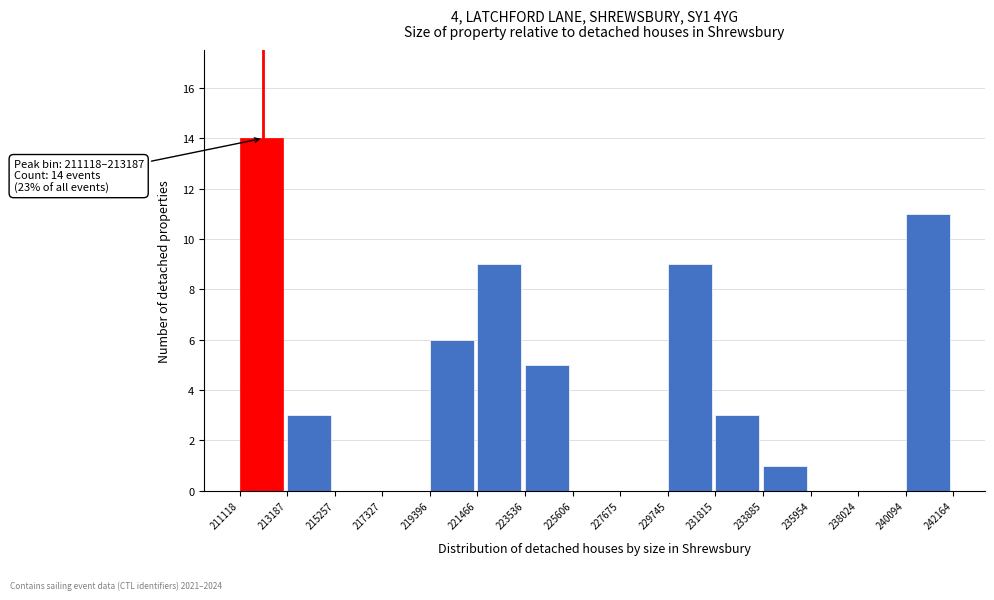

Which range on the x-axis has the tallest bar?

211118 to 213187